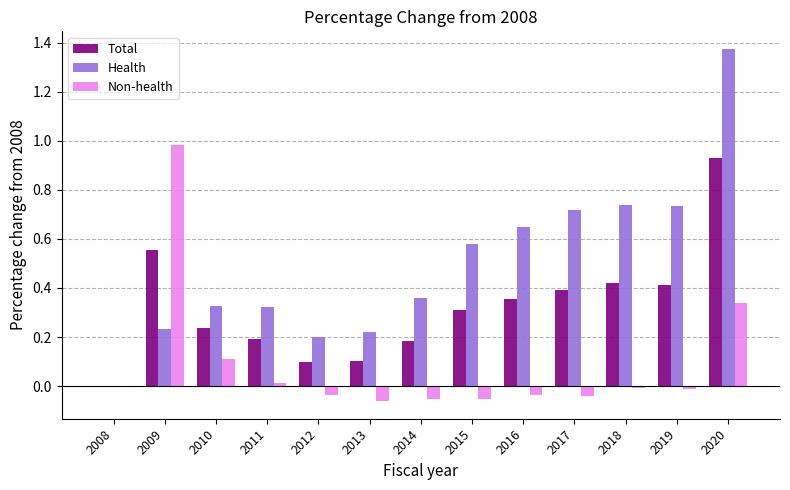

Which category has the highest value in the Non-health series?

2009